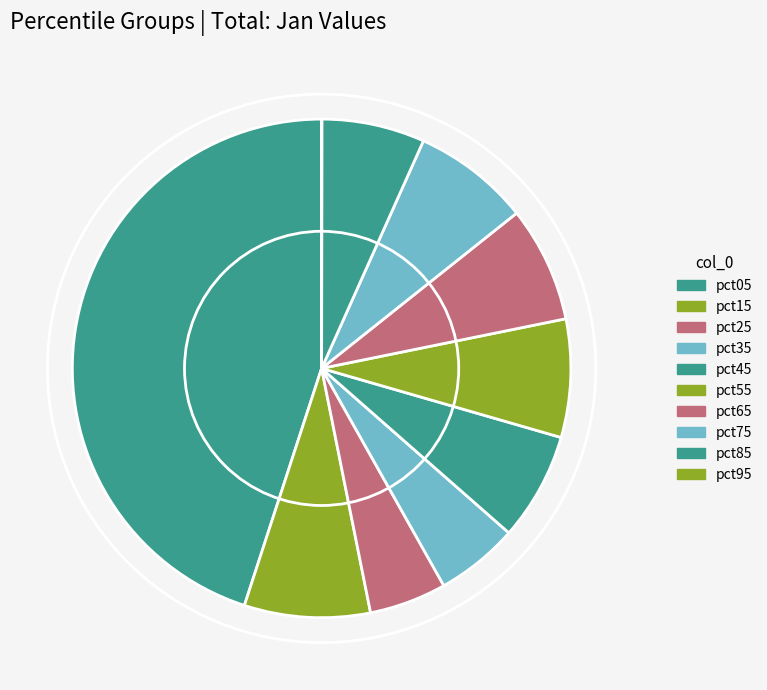

Count the number of slices in the pie.

10